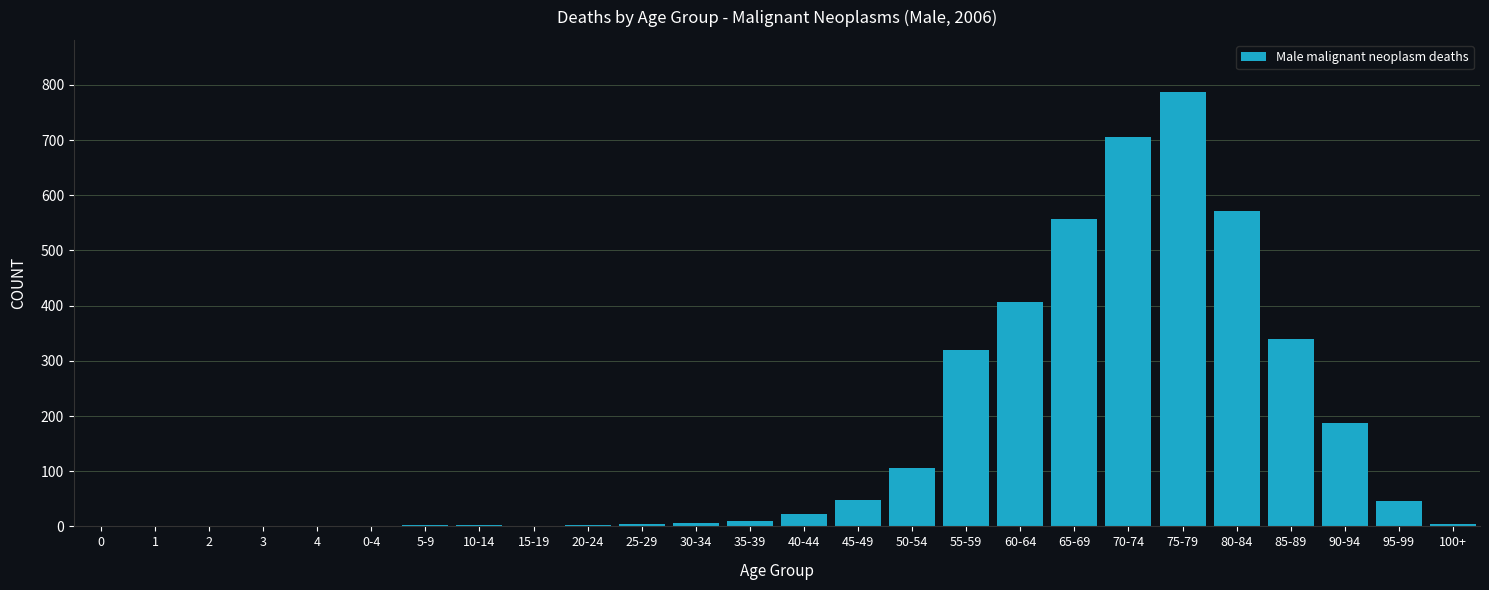

Between 45-49 and 60-64, which is larger?

60-64